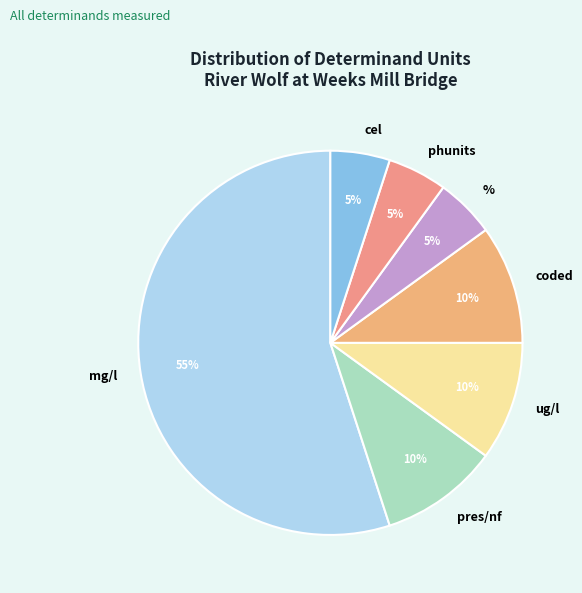

Approximately how many times larger is the value at ug/l compared to %?

2.0